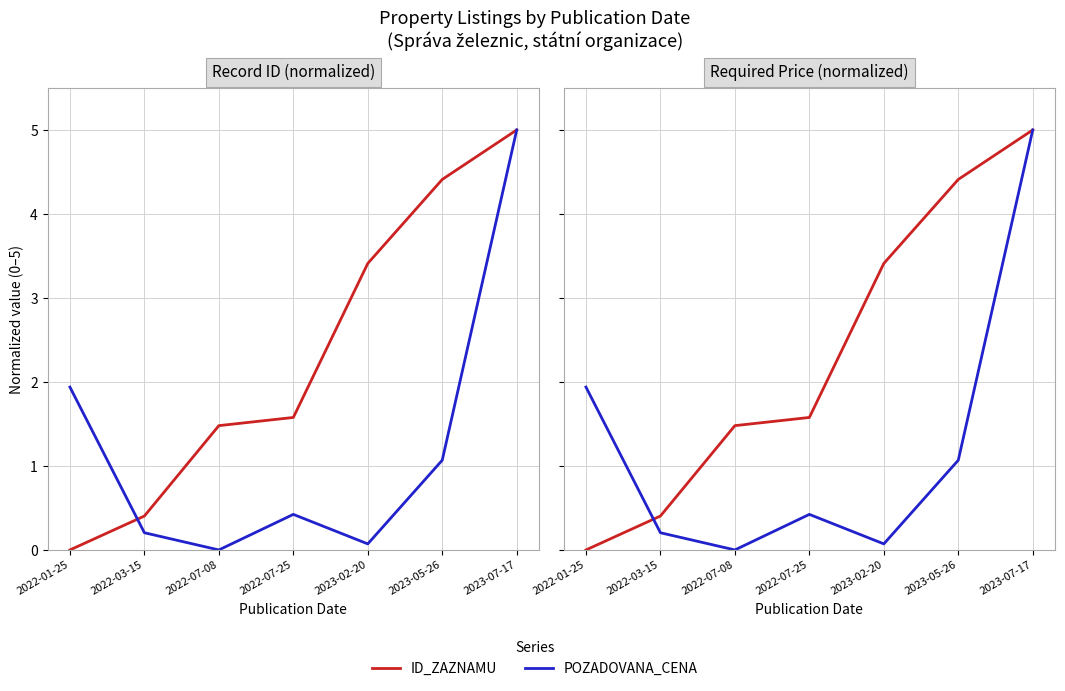

True or false: ID_ZAZNAMU and POZADOVANA_CENA intersect in this chart.

True